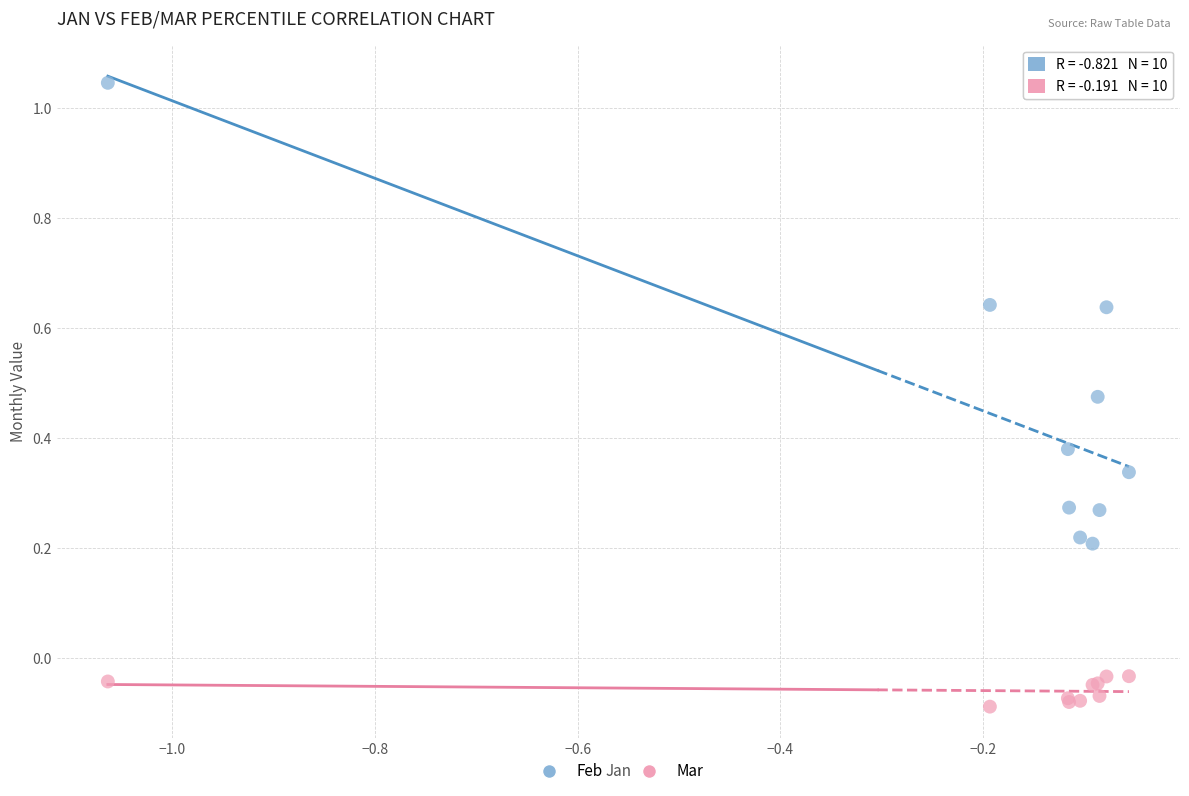

Which series reaches the minimum Y coordinate?

Mar